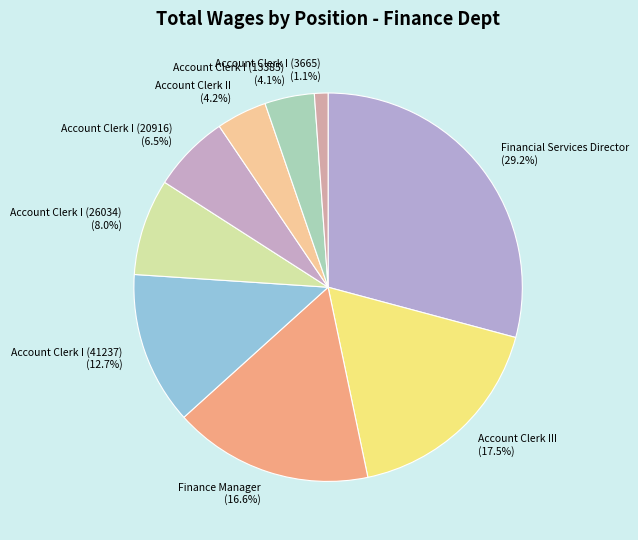

How many slices are in this pie chart?

9